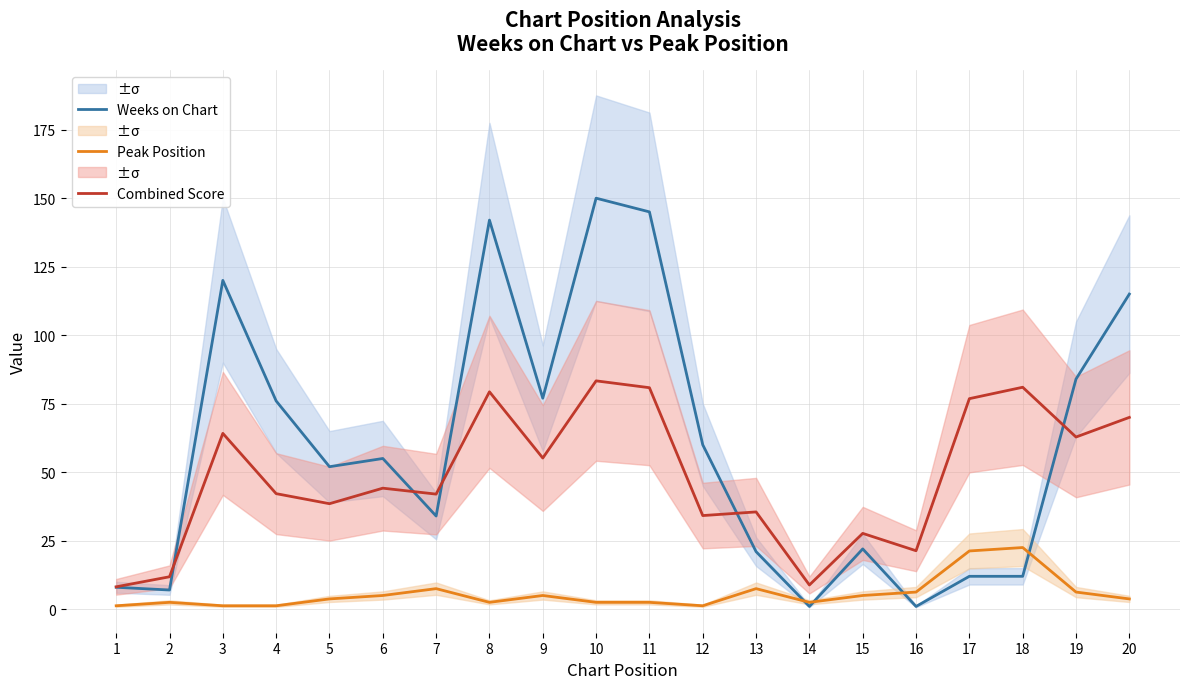

True or false: Peak Position and Combined Score intersect in this chart.

False